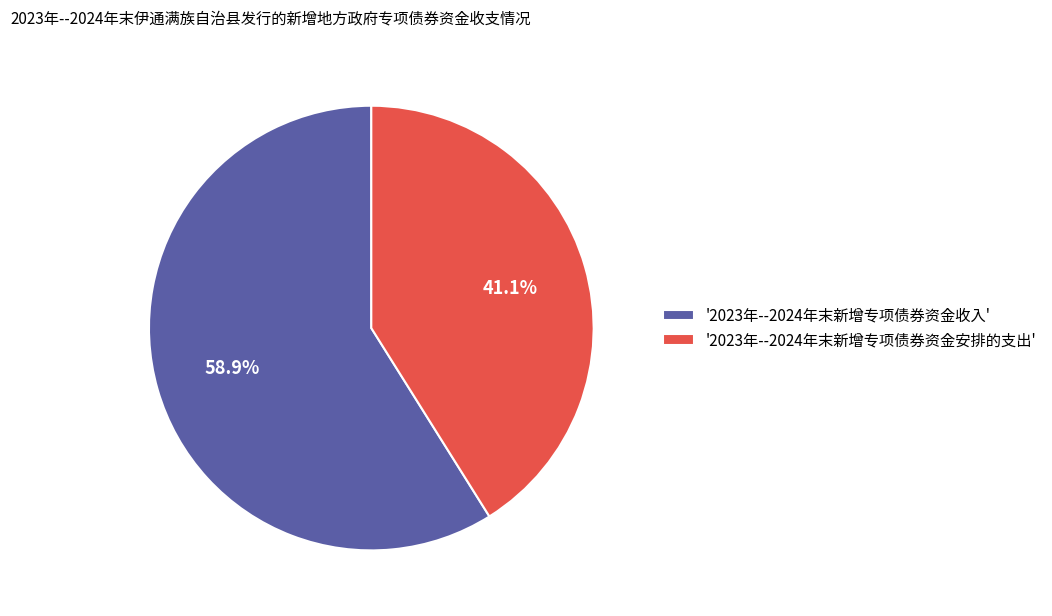

Rank the categories by value from highest to lowest.

'2023年--2024年末新增专项债券资金收入', '2023年--2024年末新增专项债券资金安排的支出'